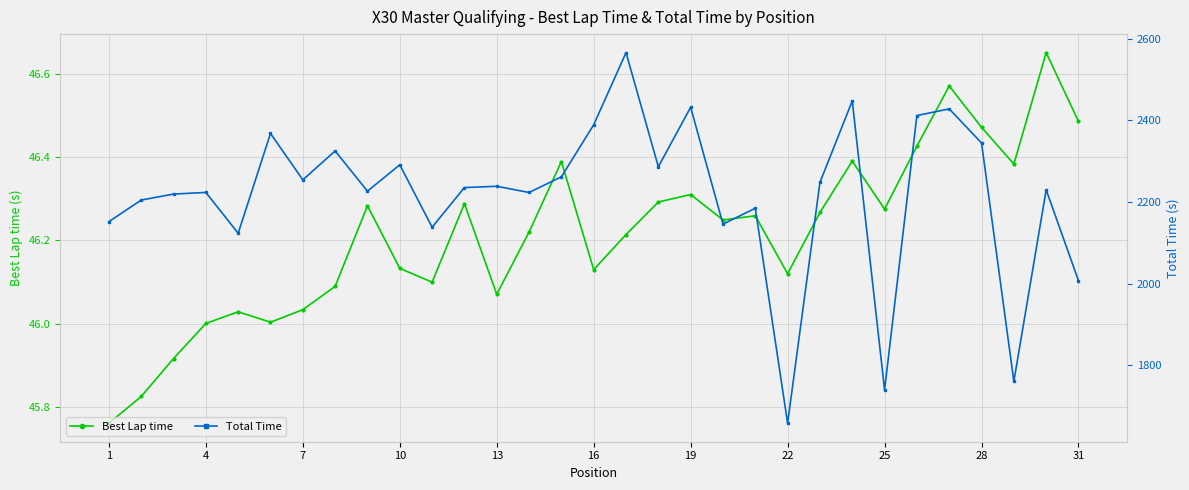

What is the value of the Total Time point at the 27th from the left?

2428.4